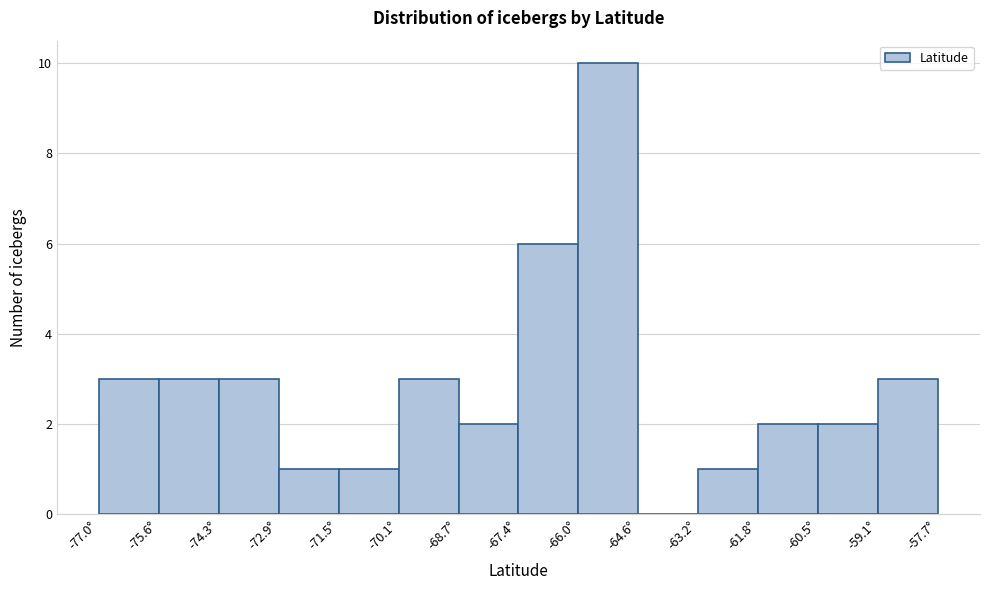

How tall is the bar that spans -60.4 to -59.0 on the x-axis? Neither the bar edges nor the heights are printed on the chart, so give them approximately, as read against the axes.

2